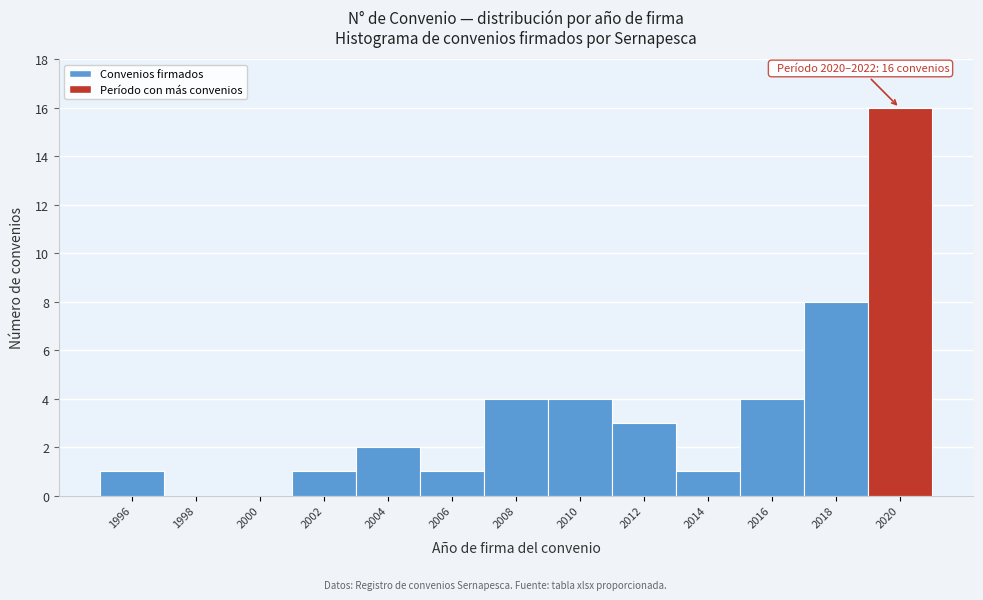

Reading right to left, extract all data points from this chart.

2020=16	2018=8	2016=4	2014=1	2012=3	2010=4	2008=4	2006=1	2004=2	2002=1	2000=0	1998=0	1996=1